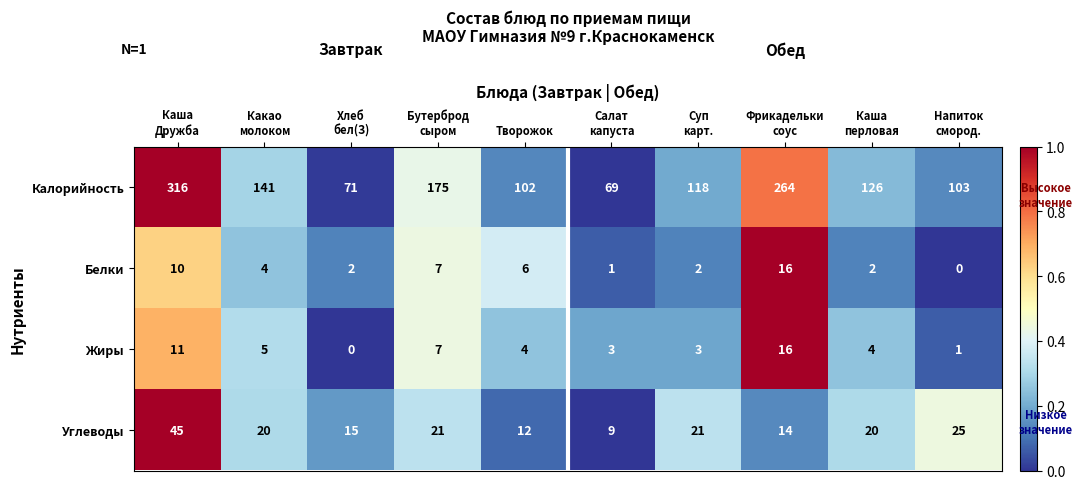

Is it true that Белки equals 6 at Творожок?

True